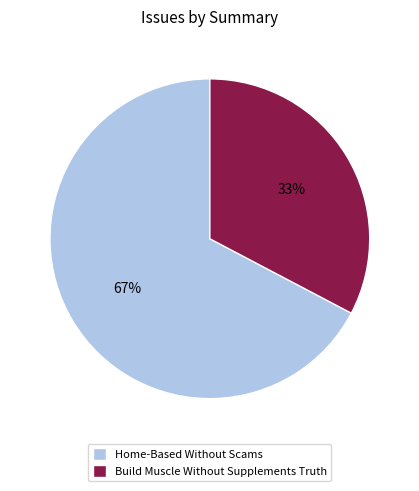

Rank the categories by value from lowest to highest.

Build Muscle Without Supplements Truth, Home-Based Without Scams